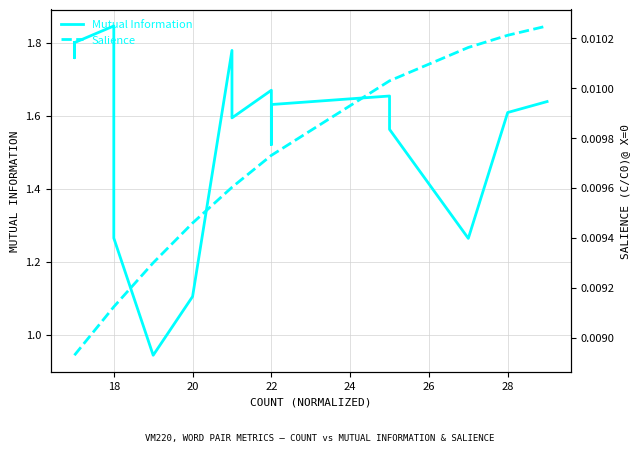

At which category is the sum across all series the highest?

18